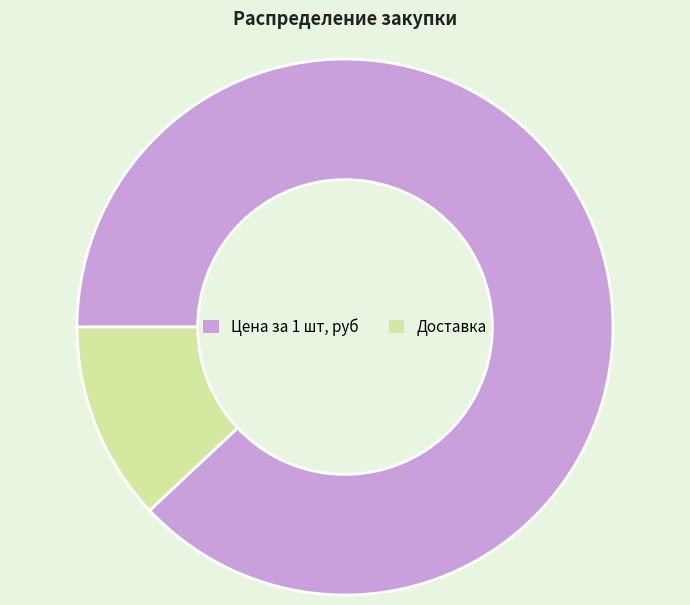

Which category has the biggest portion of the pie?

Цена за 1 шт, руб